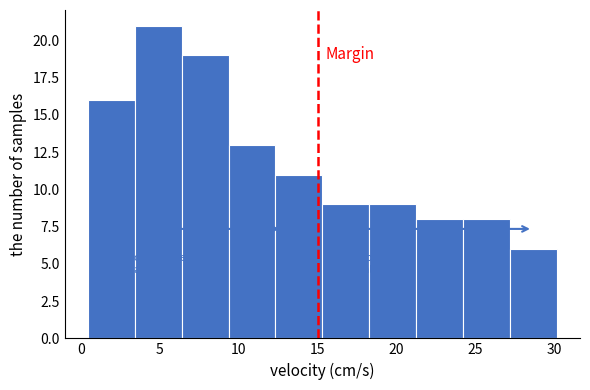

How tall is the bar that spans 0.5 to 3.5 on the x-axis? Neither the bar edges nor the heights are printed on the chart, so give them approximately, as read against the axes.

16